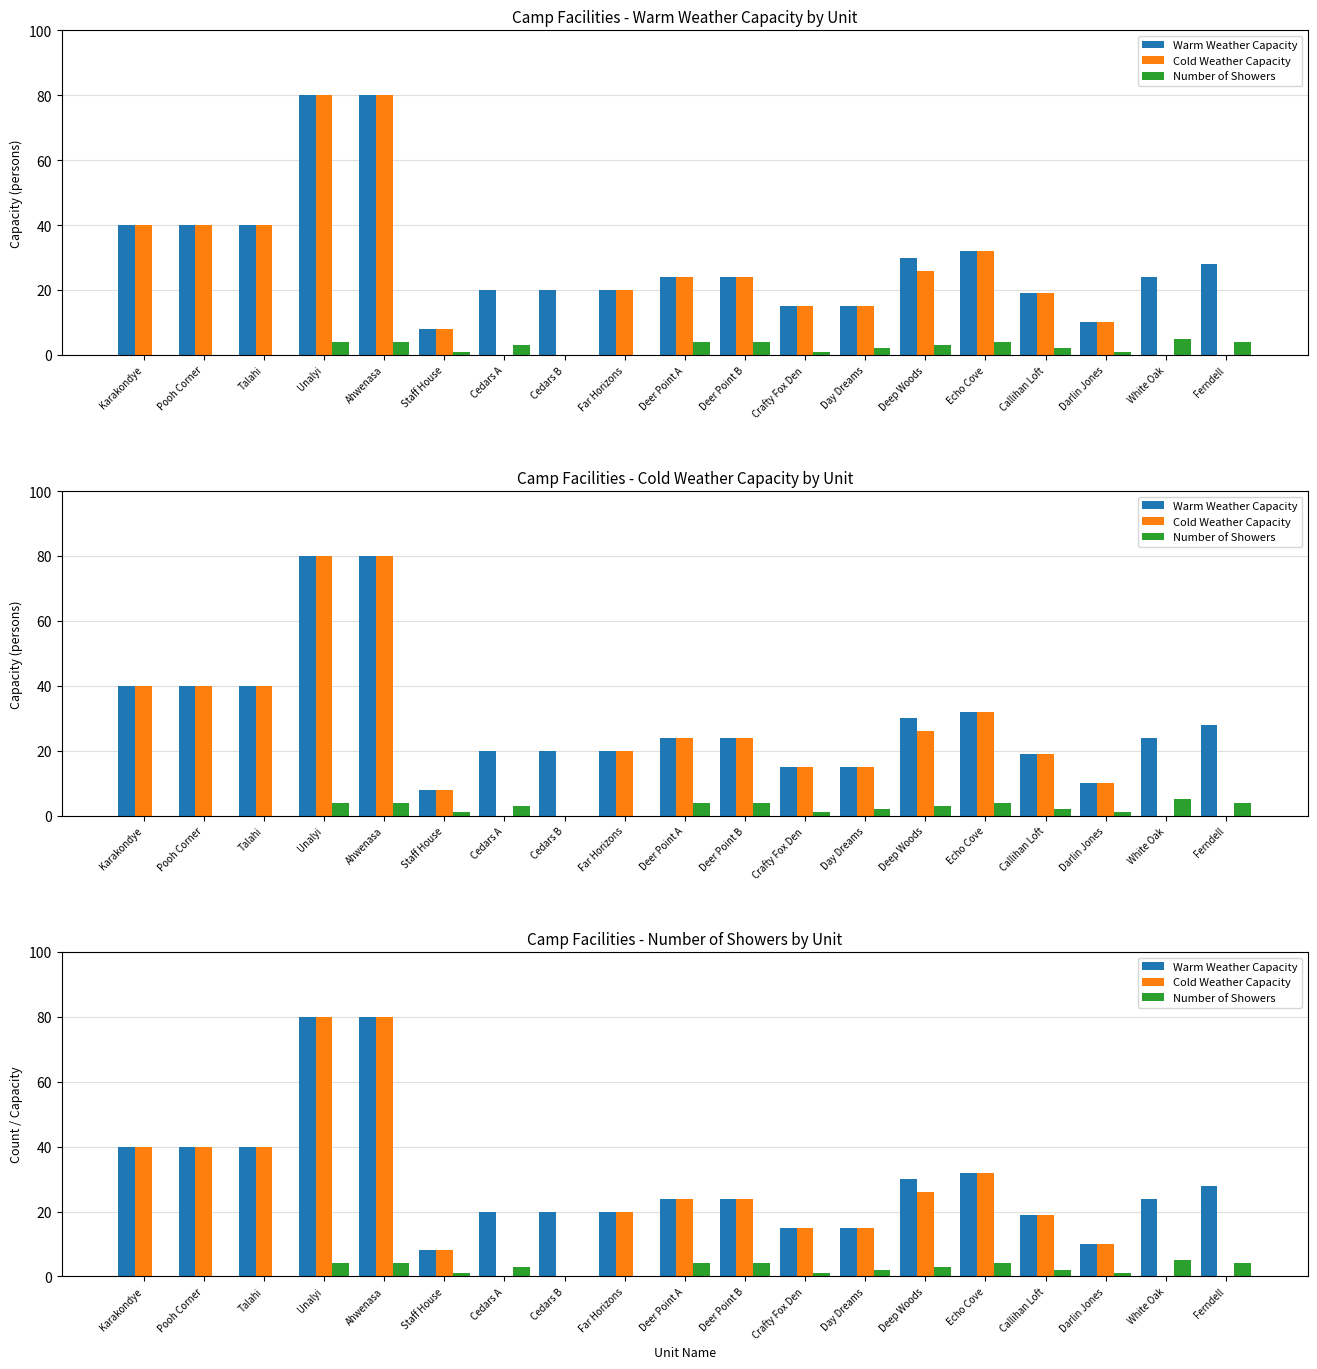

What is the sum of the Warm Weather Capacity values at Darlin Jones and Ahwenasa?

90